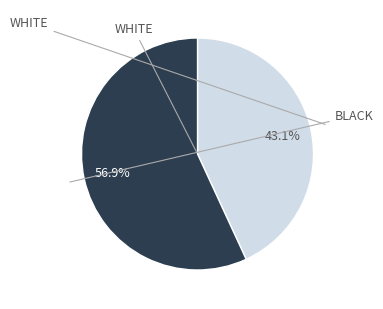

How many segments does this pie chart have?

2